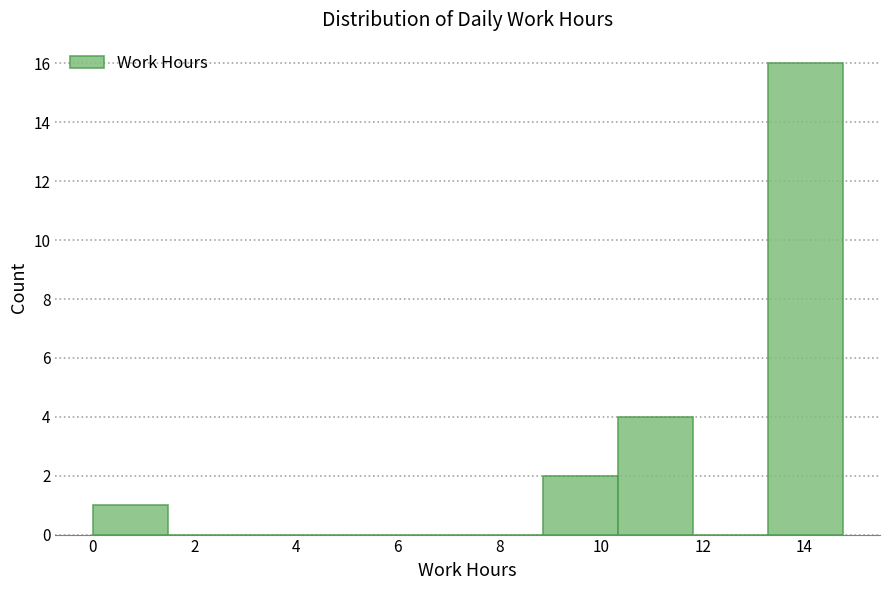

Which range on the x-axis has the tallest bar?

13.2 to 14.8